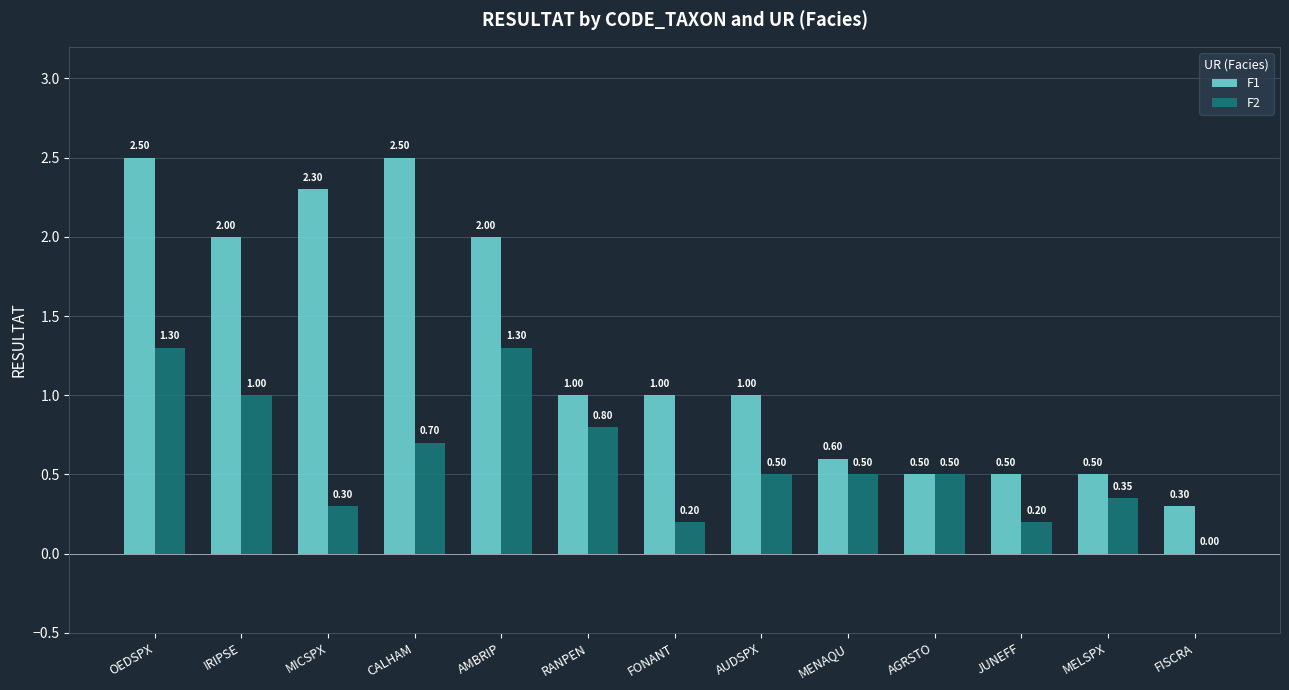

What is the total value across all series at IRIPSE?

3.0